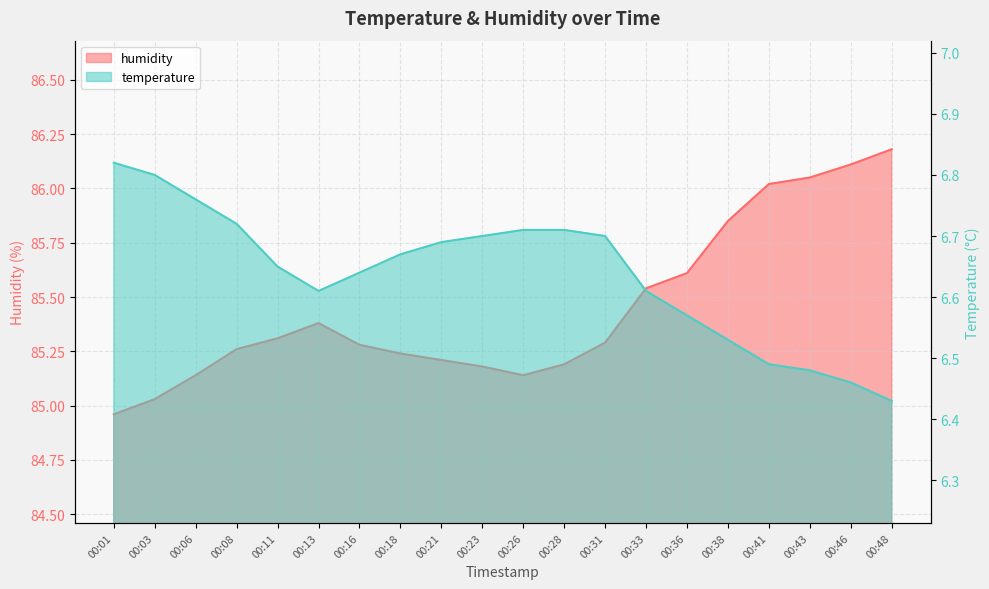

Which has a higher value, 00:36 or 00:28?

00:28